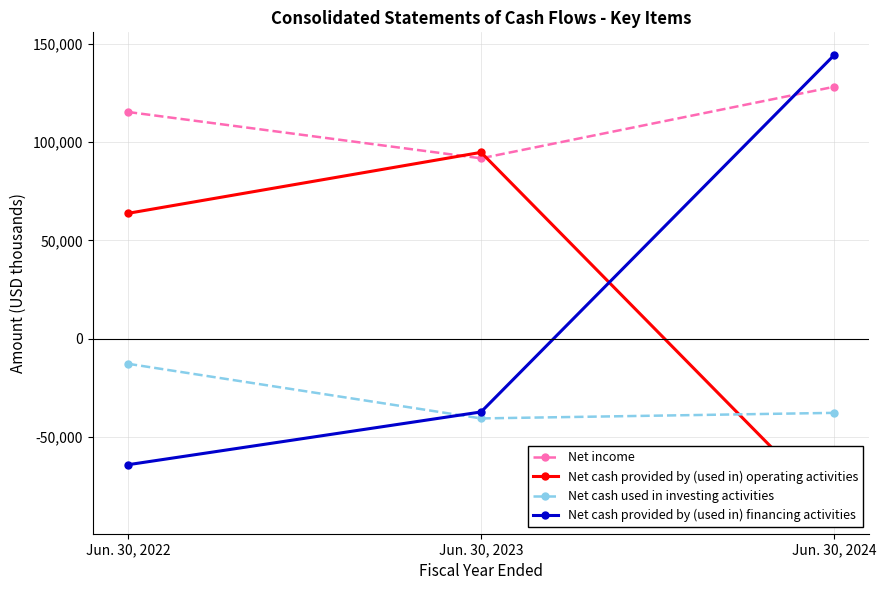

How many values in the Net cash used in investing activities series exceed -37639?

1